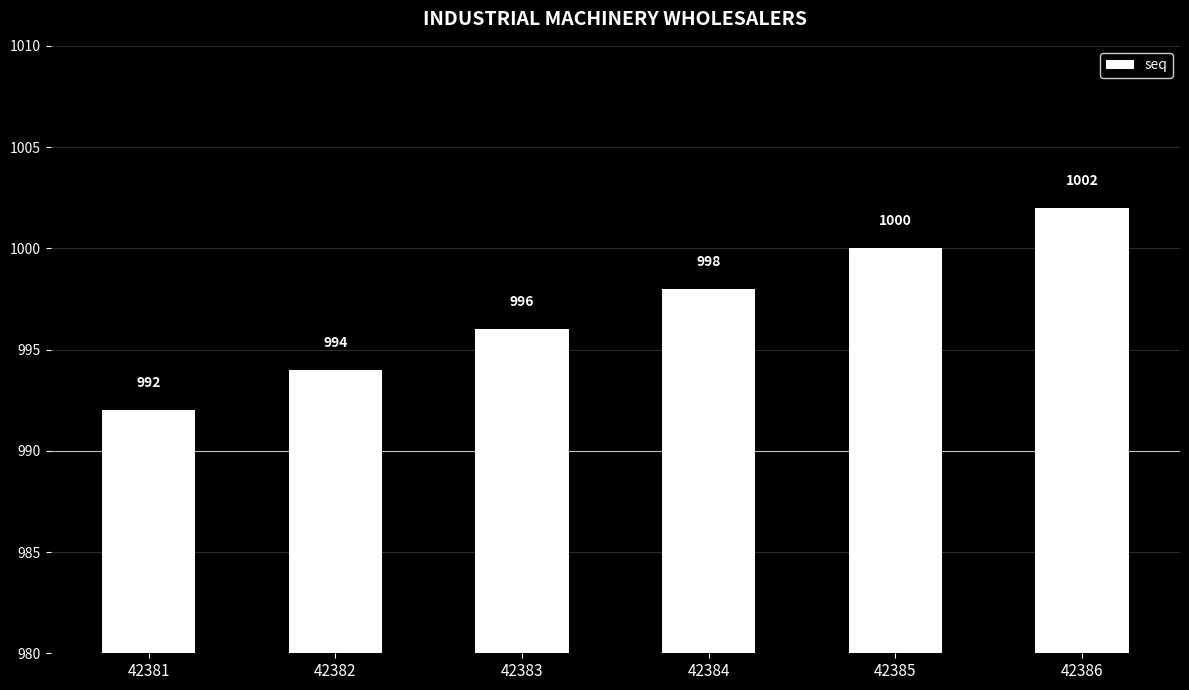

What is the average value?

997